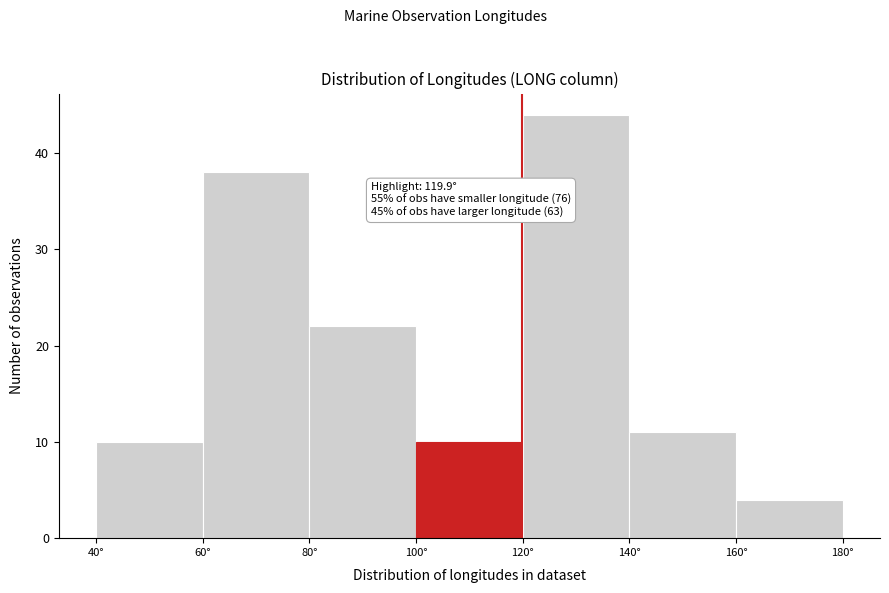

Over which range of the x-axis is the bar tallest?

120 to 140